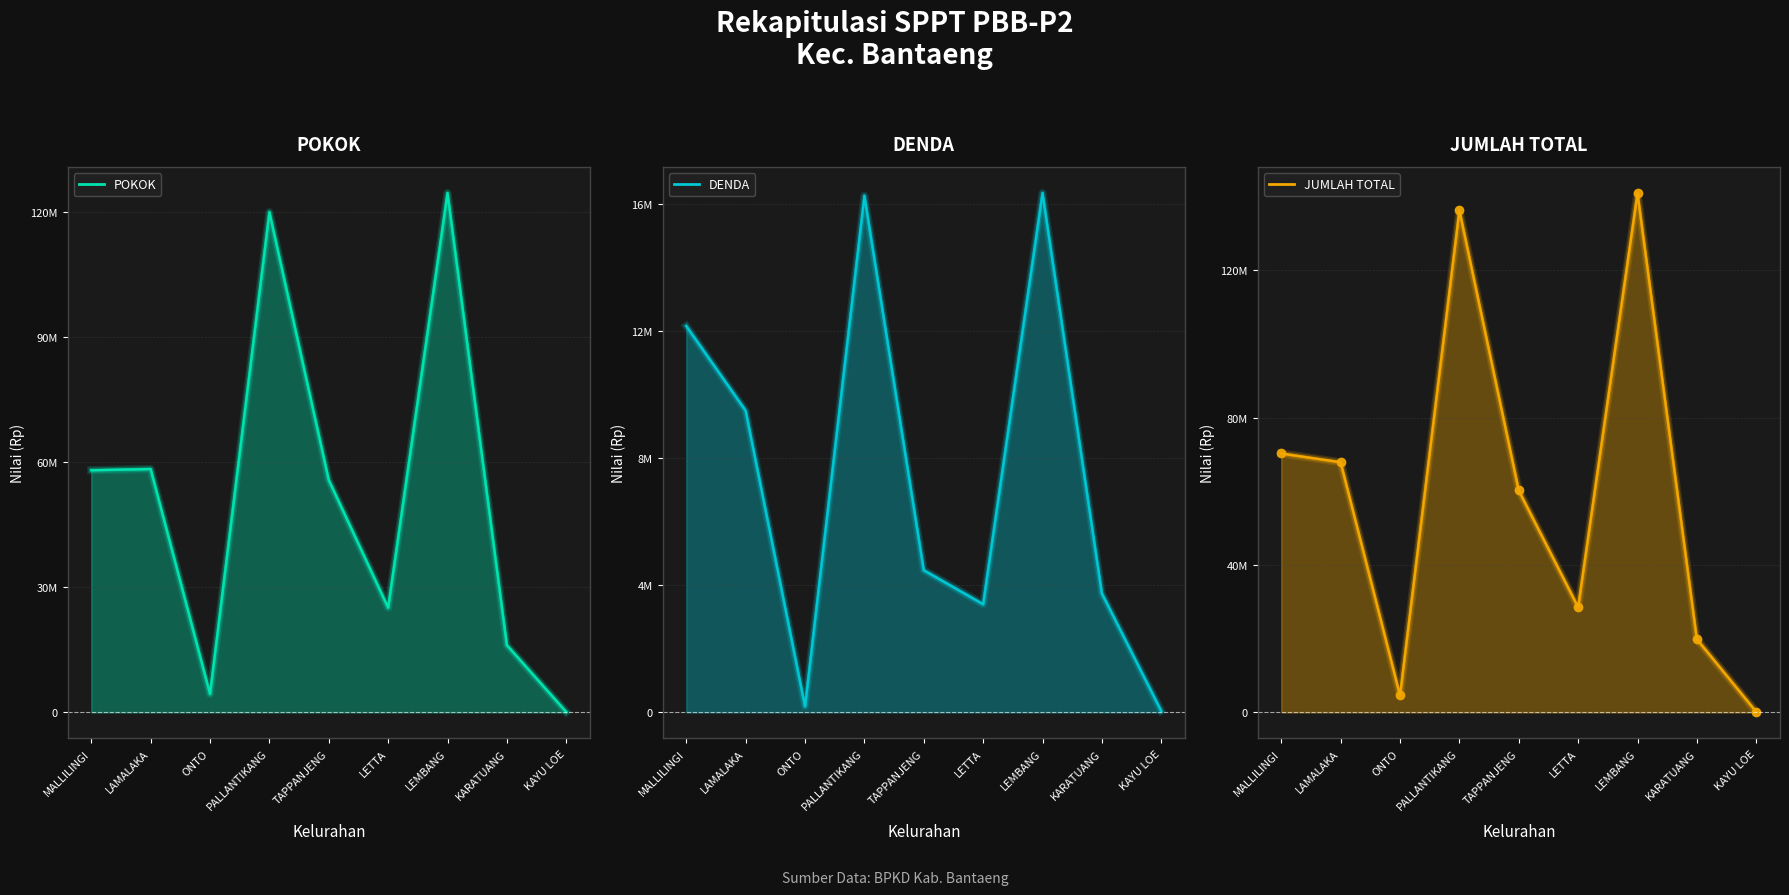

What is the total value across all series at PALLANTIKANG?

272535594